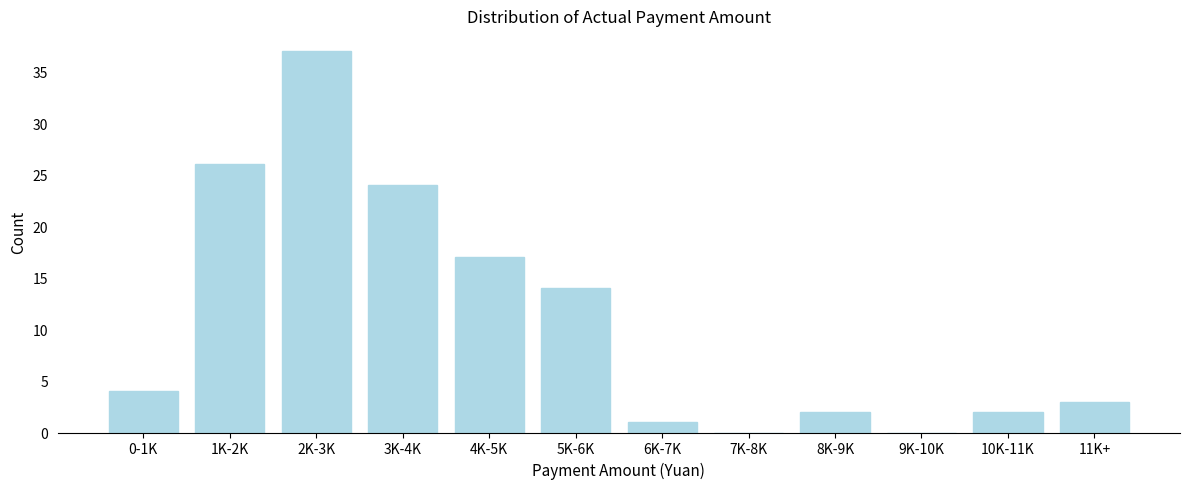

Reading left to right, transcribe all the data shown in this chart.

0-1K=4	1K-2K=26	2K-3K=37	3K-4K=24	4K-5K=17	5K-6K=14	6K-7K=1	7K-8K=0	8K-9K=2	9K-10K=0	10K-11K=2	11K+=3